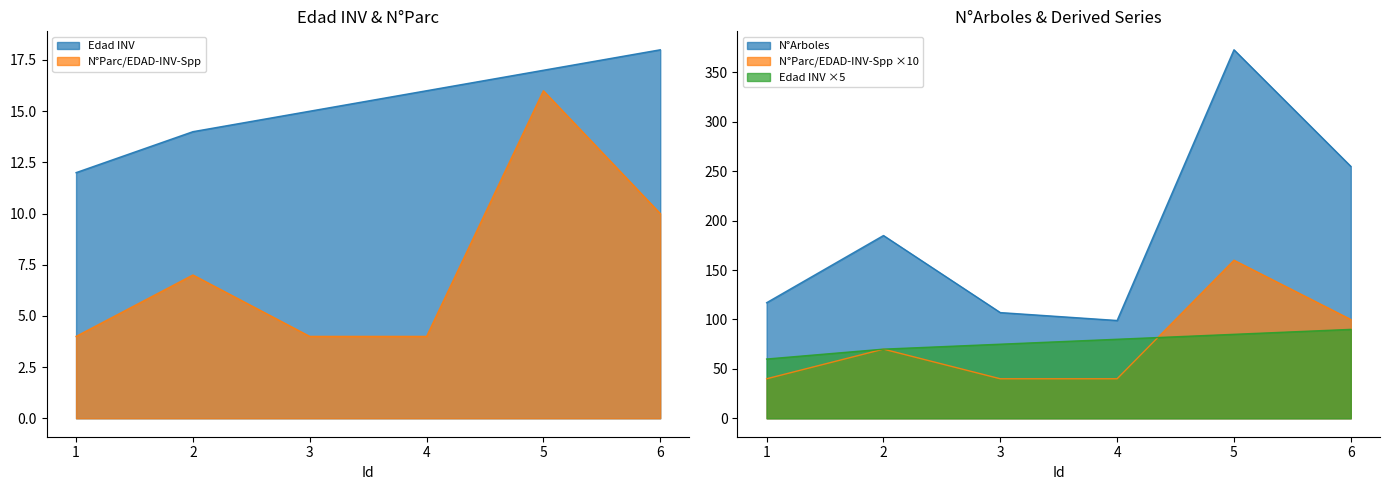

Reading left to right, transcribe all the data shown in this chart.

Edad INV: 12	14	15	16	17	18
N°Arboles: 117	185	107	99	373	255
N°Parc/EDAD-INV-Spp: 4	7	4	4	16	10